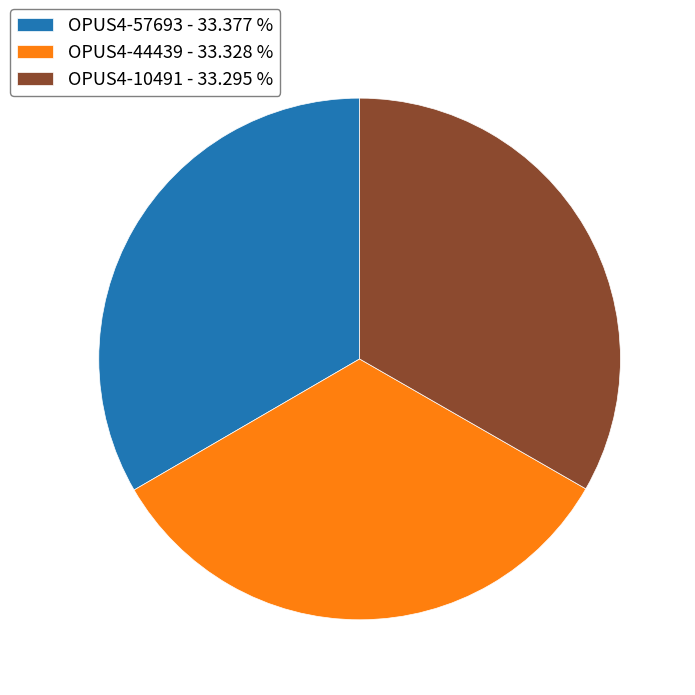

Approximately how many times larger is the value at OPUS4-57693 - 33.377 % compared to OPUS4-44439 - 33.328 %?

1.0